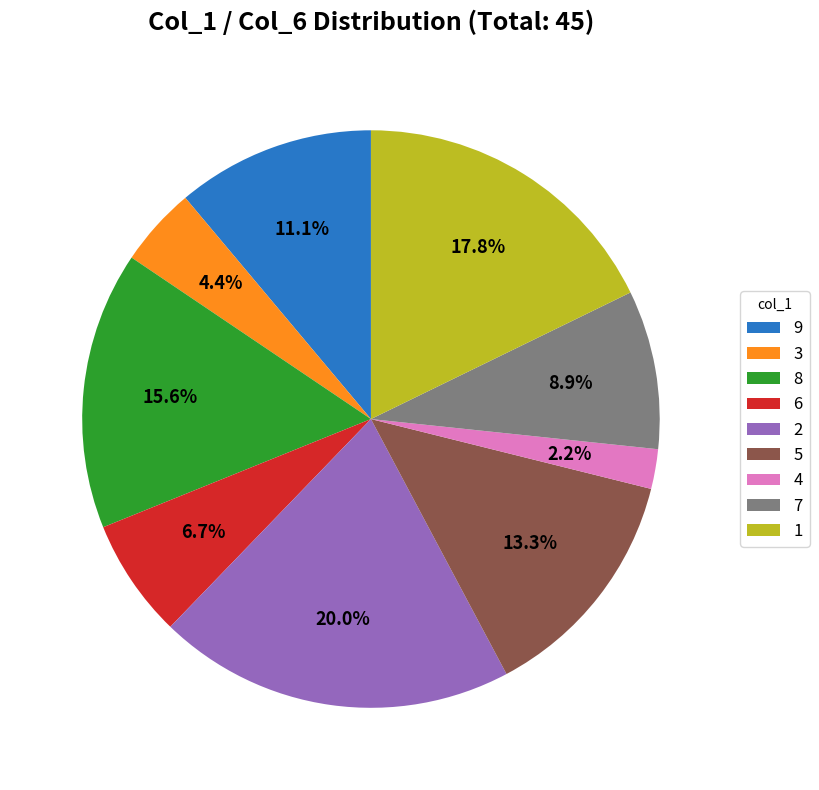

Rank the categories by value from highest to lowest.

2, 1, 8, 5, 9, 7, 6, 3, 4